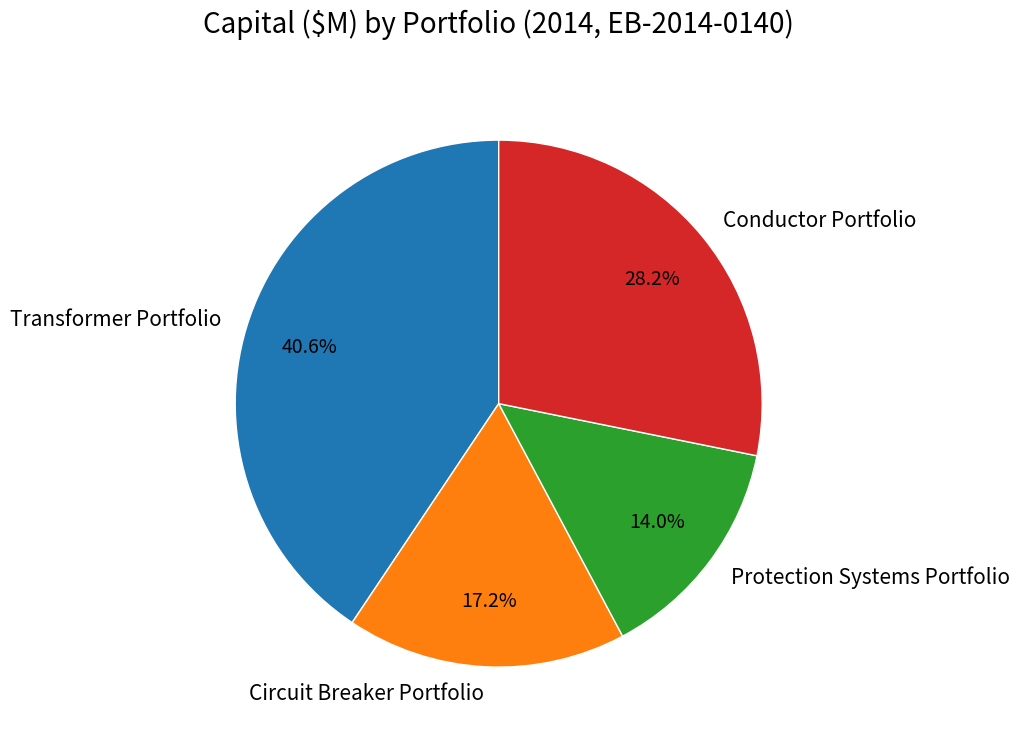

To the nearest percent, what is the average slice percentage?

25%